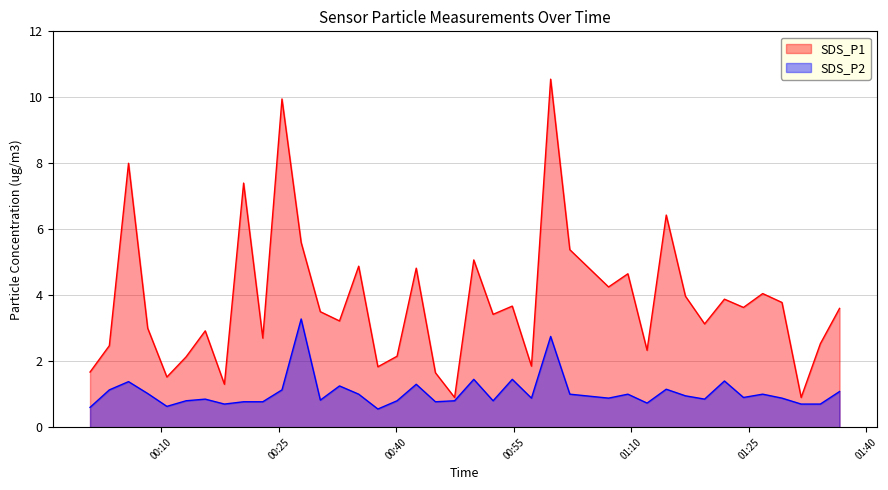

What are all the series names shown in the legend?

SDS_P1, SDS_P2